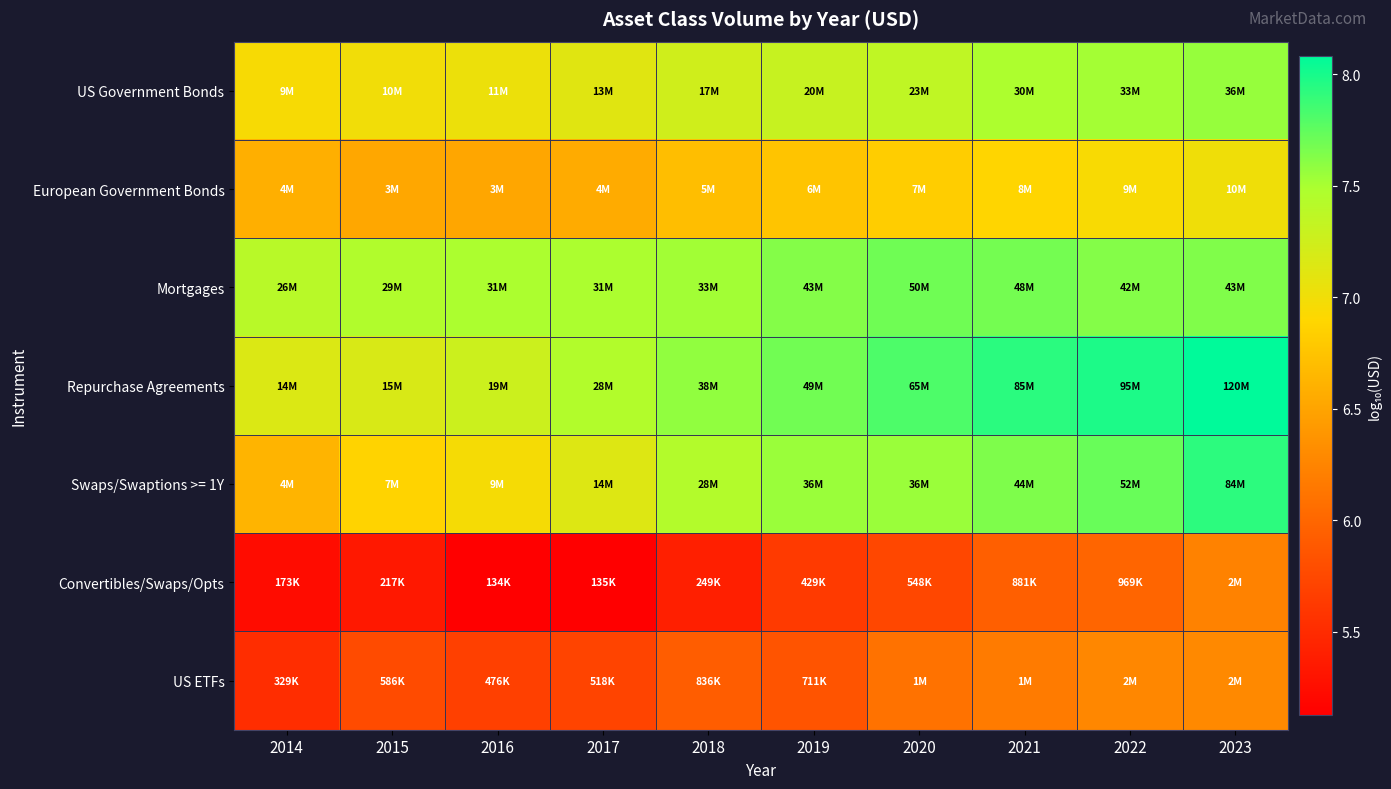

At 2016, list the series in order from largest to smallest.

Mortgages, Repurchase Agreements, US Government Bonds, Swaps/Swaptions >= 1Y, European Government Bonds, US ETFs, Convertibles/Swaps/Opts